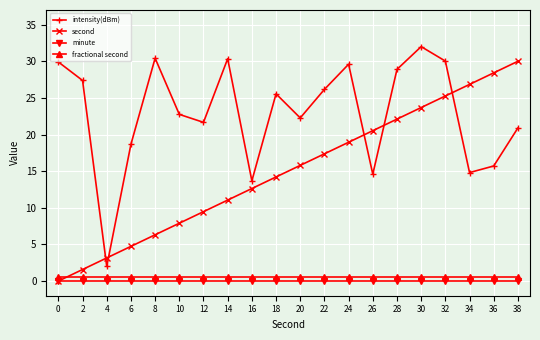

Which series changed the most between 6 and 32?

second